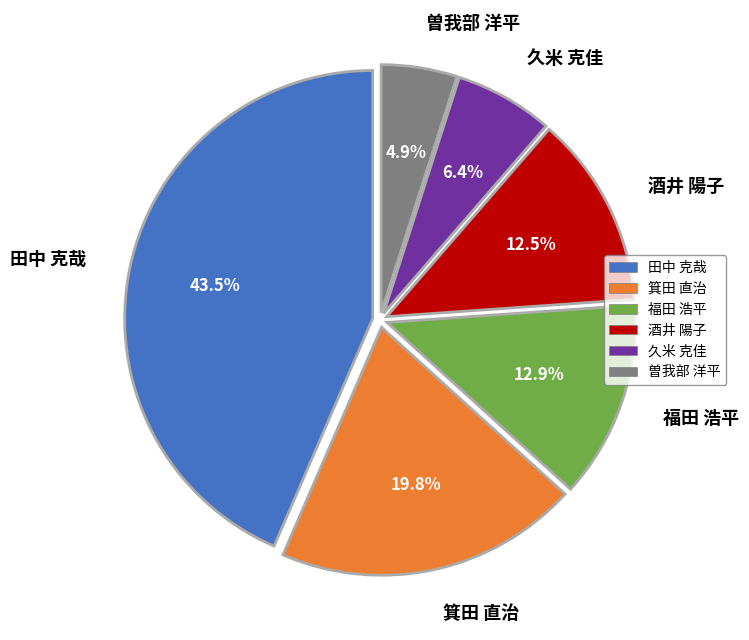

To the nearest percent, what is the combined percentage of 箕田 直治 and 福田 浩平?

33%